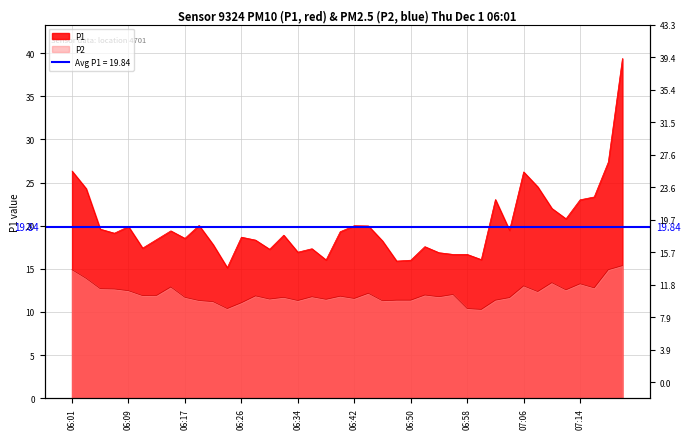

How many values in the P2 series are below 11?

3